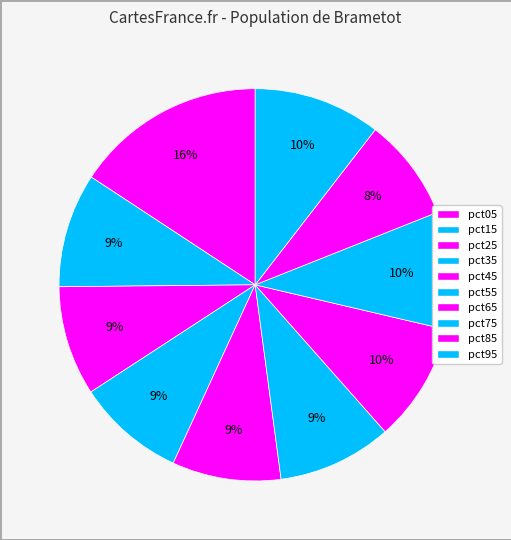

Is pct55 the majority of the pie?

No